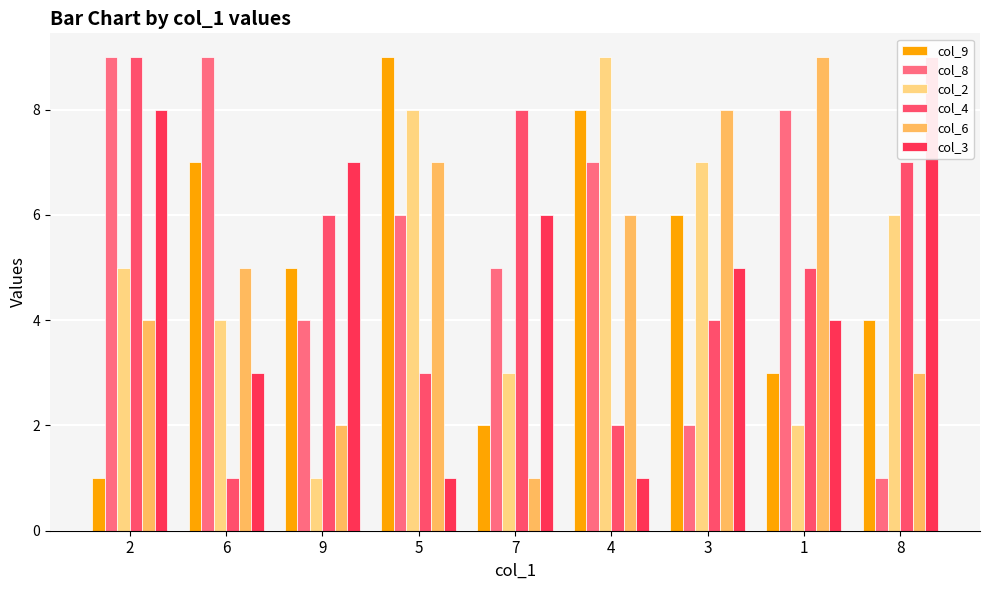

What position from the right is 7?

5